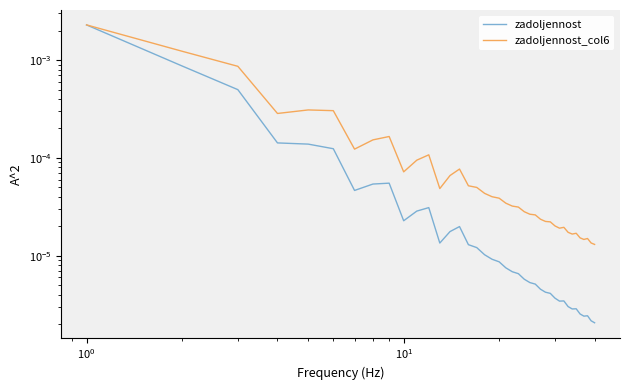

True or false: zadoljennost_col6 and zadoljennost cross at least once.

False